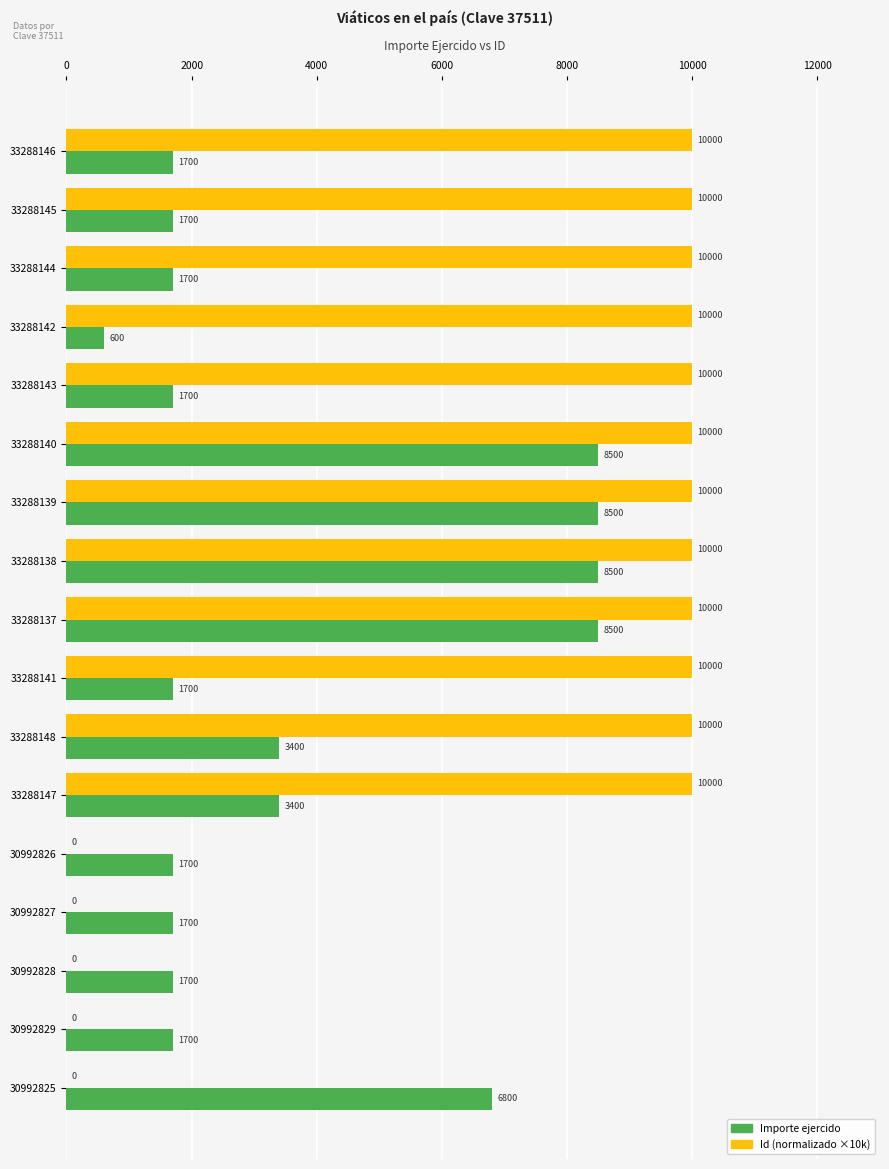

Is it true that Importe ejercido equals 2866.2 at 33288143?

False